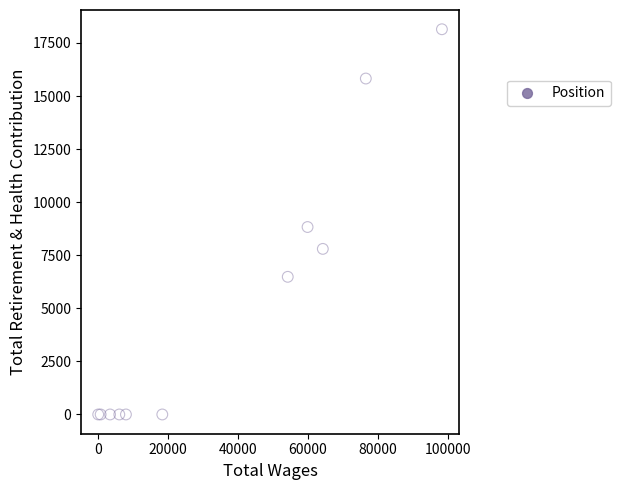

What Y value in the scatter plot is closest to 9073?

8830